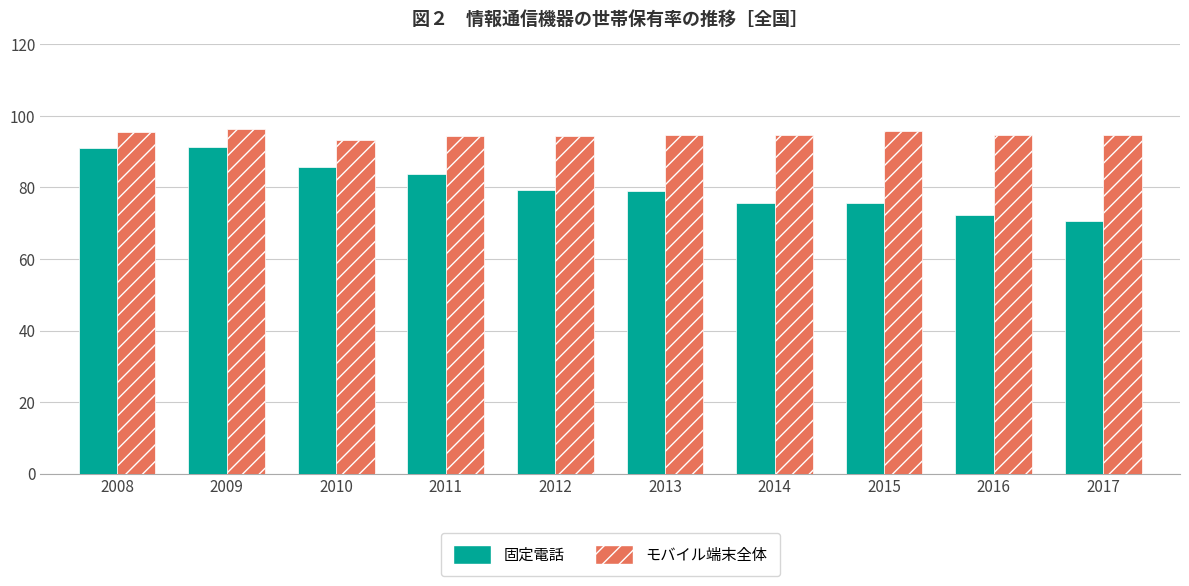

Where is 固定電話 nearest to the value 80?

2012